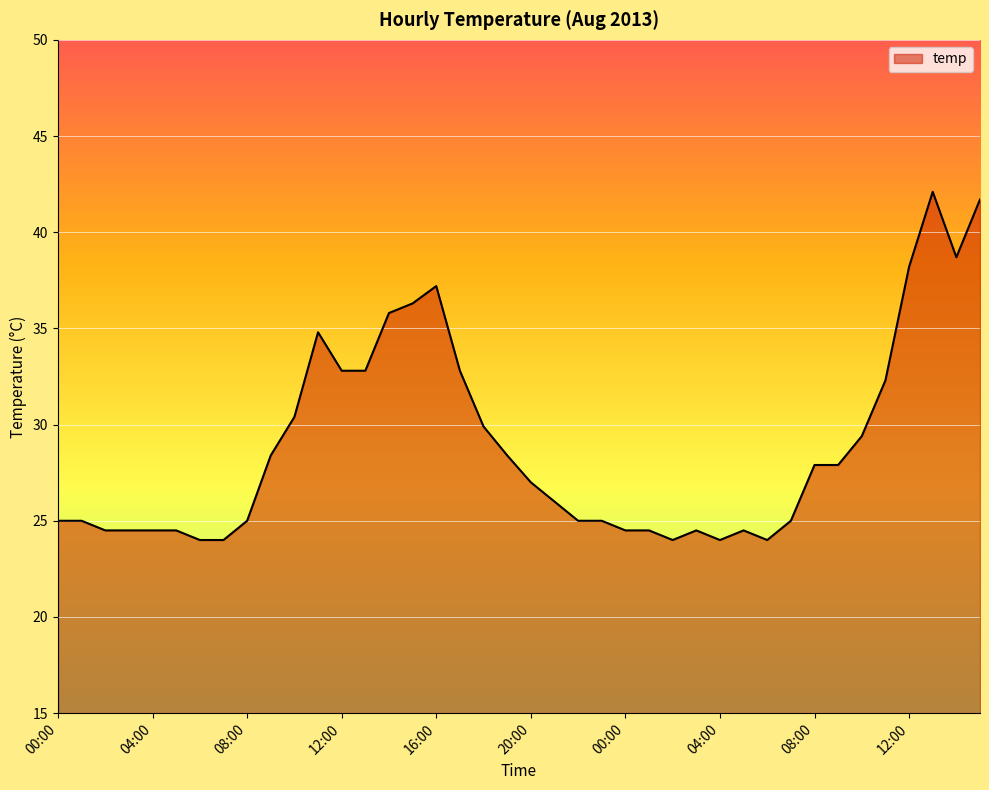

True or false: the data has more than 2 interior local peaks.

True